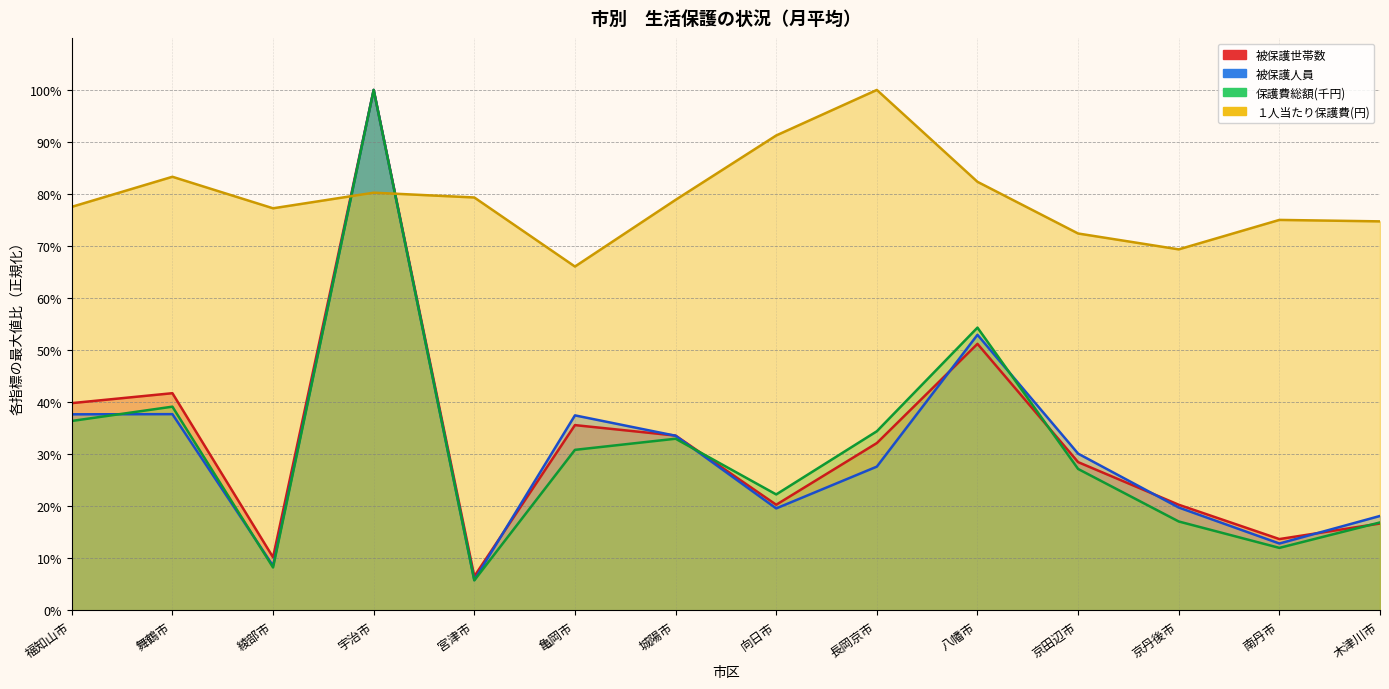

In 被保護人員, how many points are lower than both neighbors (excluding endpoints)?

4